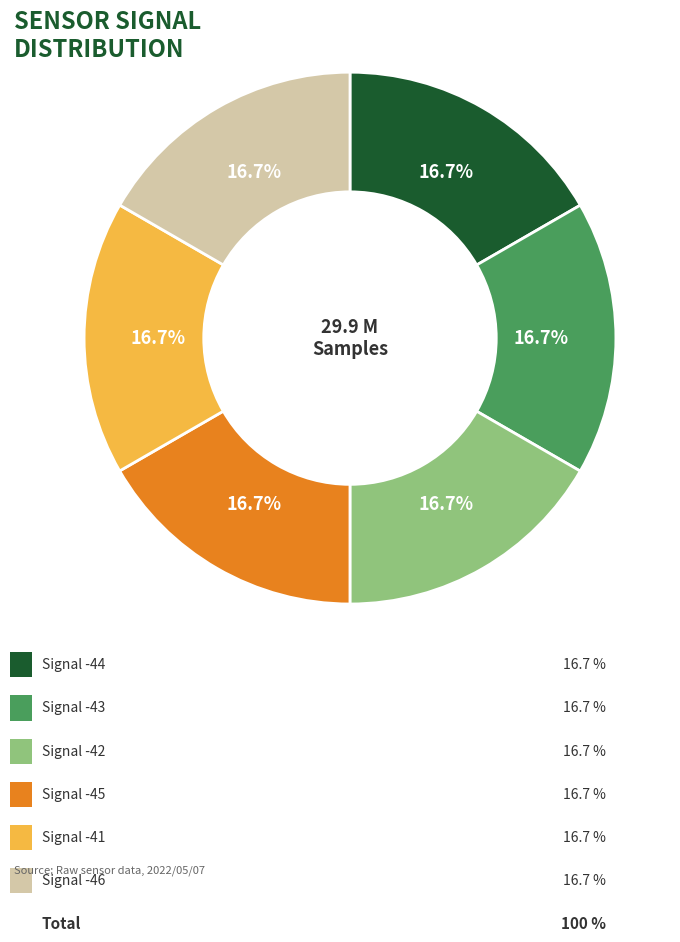

Is there a majority slice in this chart?

No